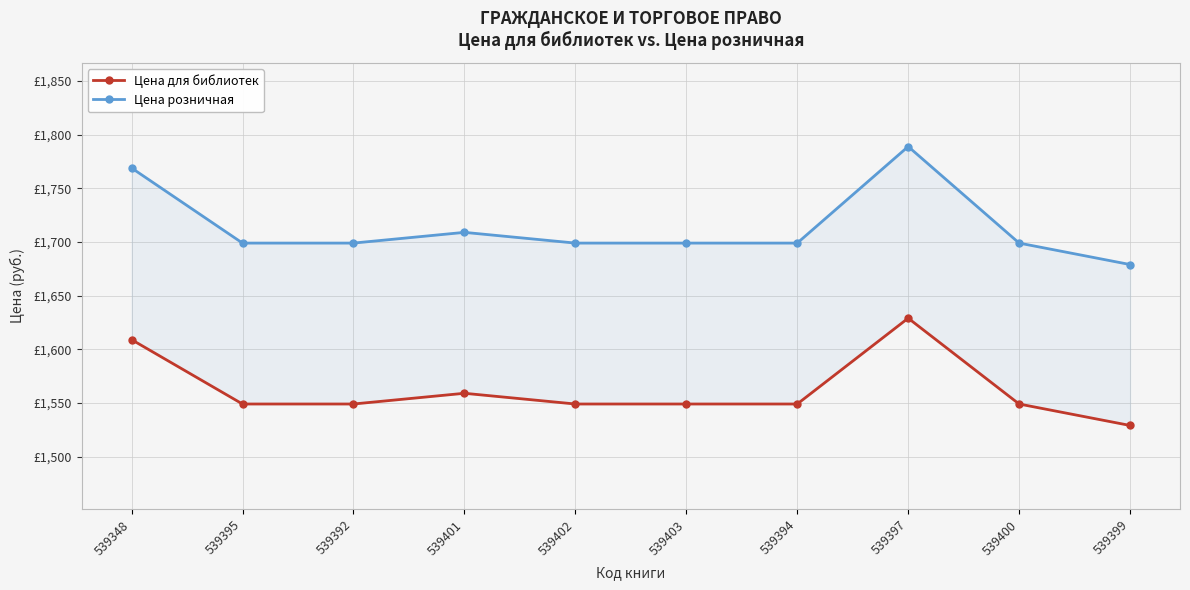

At which label is Цена для библиотек closest to 1579?

539401